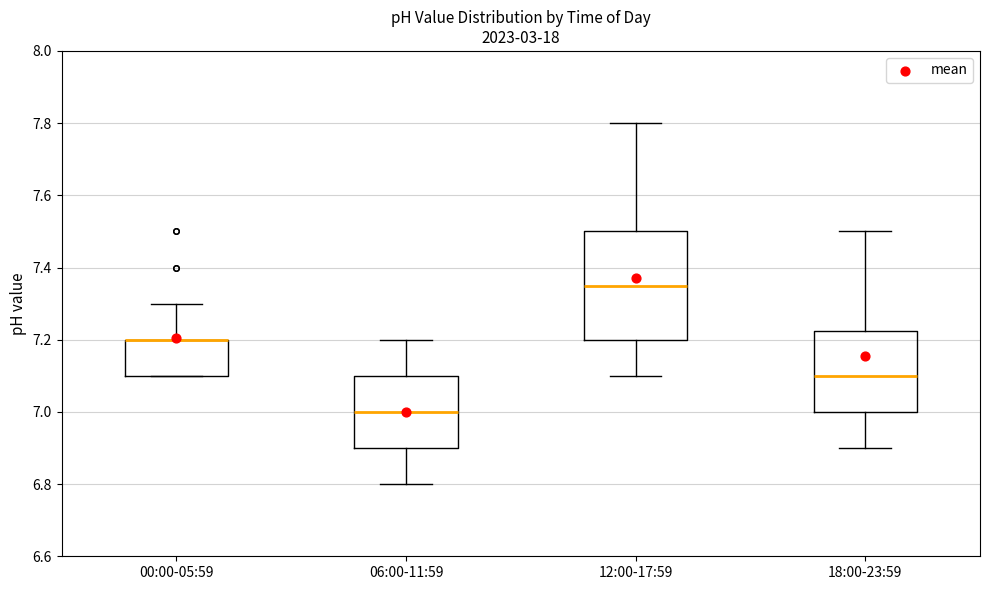

Comparing the boxes themselves (not the whiskers), which one is the tallest?

12:00-17:59